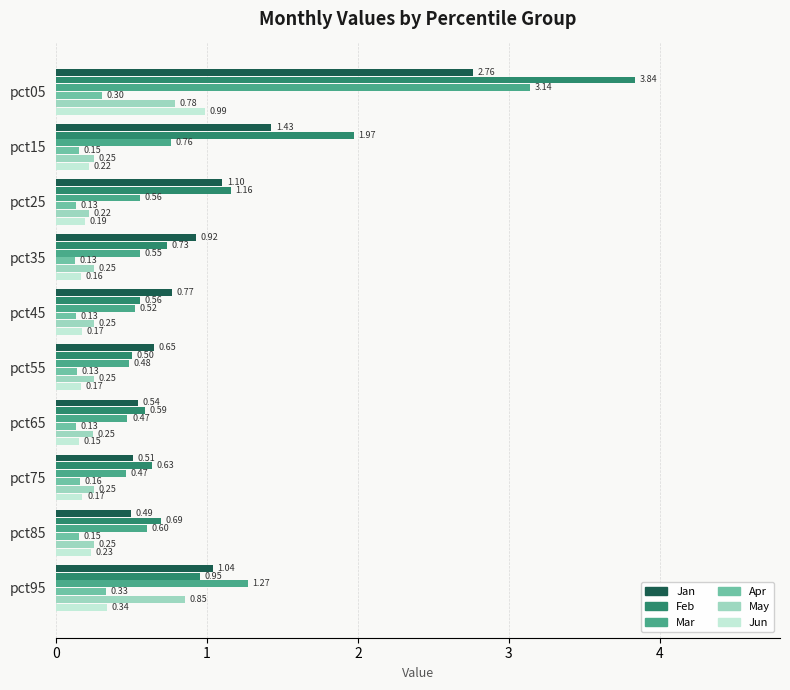

At which category is the sum across all series the highest?

pct05